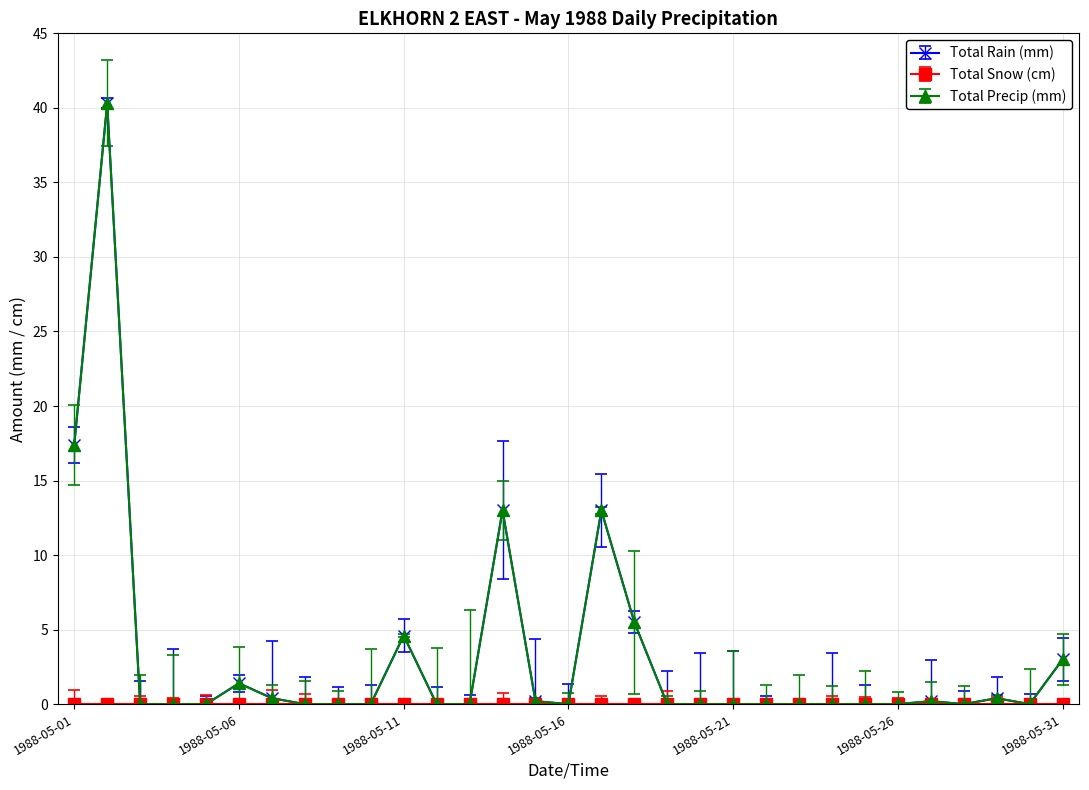

Is this an area chart (filled region under the line)?

No